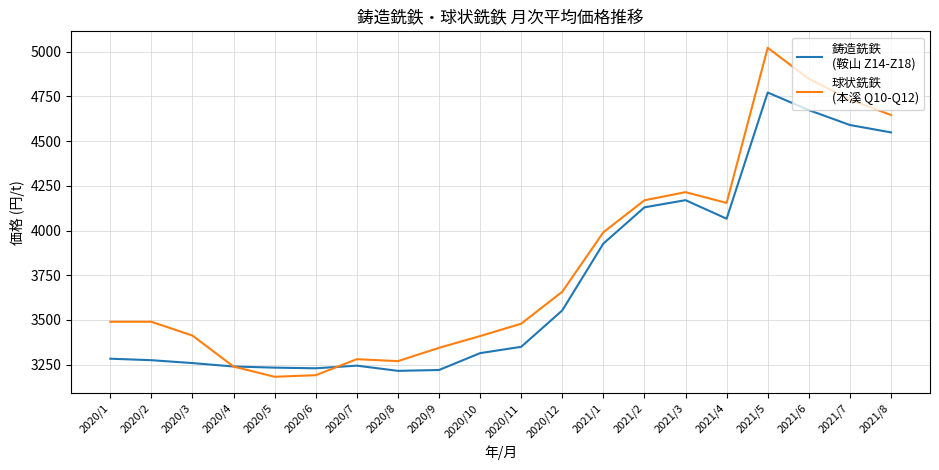

What is the maximum value shown in the chart?

5021.1